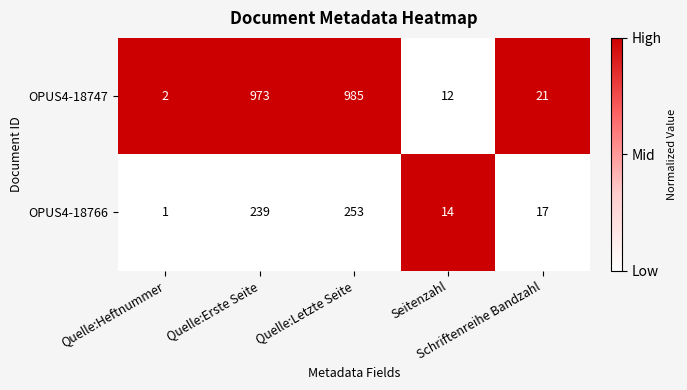

Rank the series by their maximum value, from lowest to highest.

OPUS4-18766, OPUS4-18747